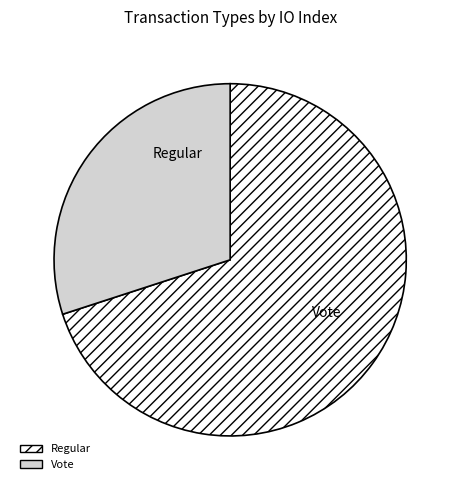

Which slice represents more than half of the pie?

Regular